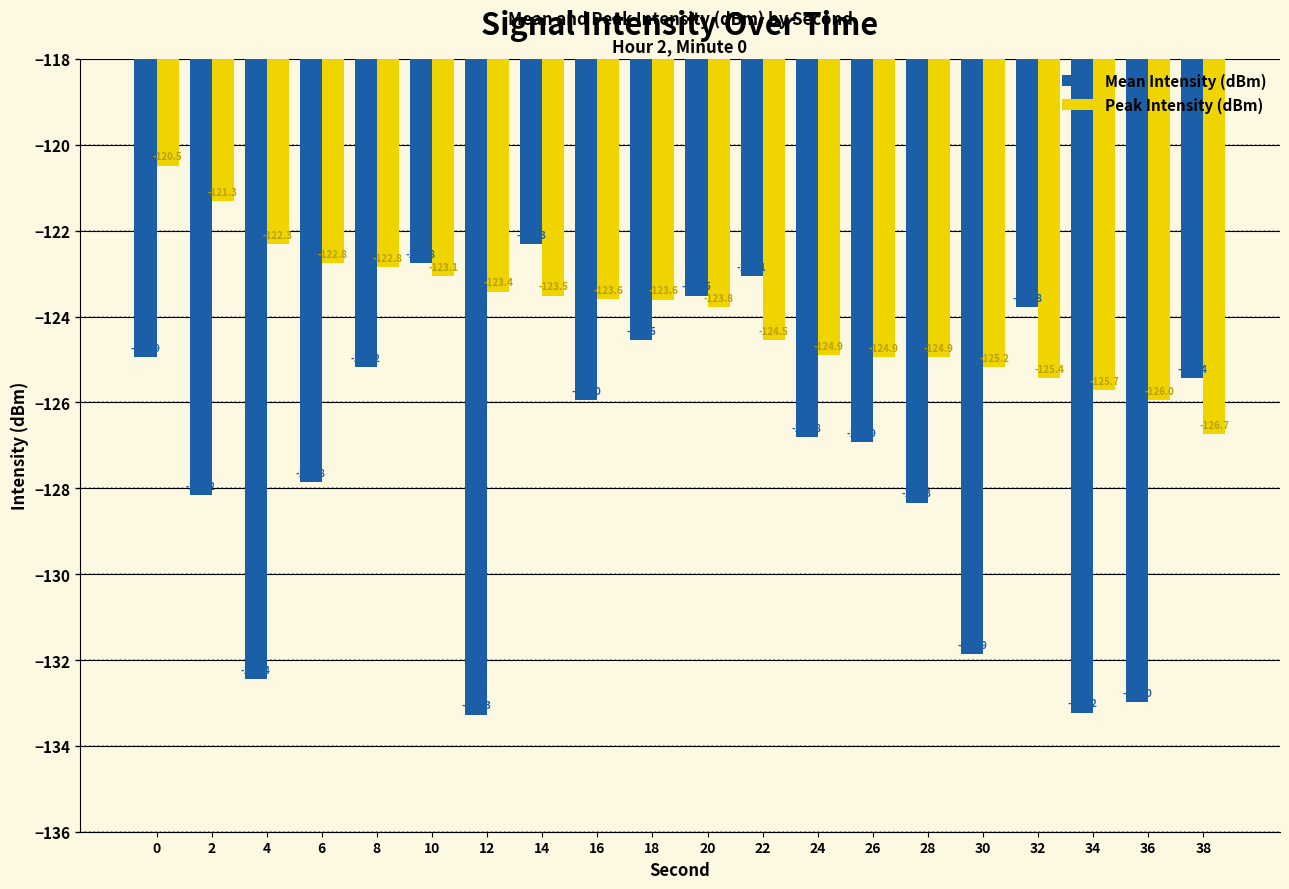

What are all the series names shown in the legend?

Mean Intensity (dBm), Peak Intensity (dBm)